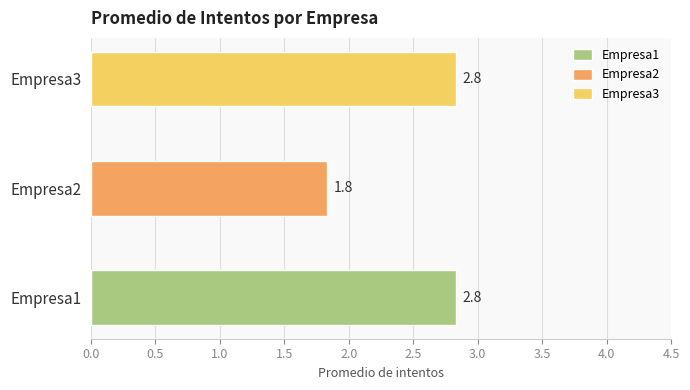

Which series has the largest total across all categories?

Empresa1